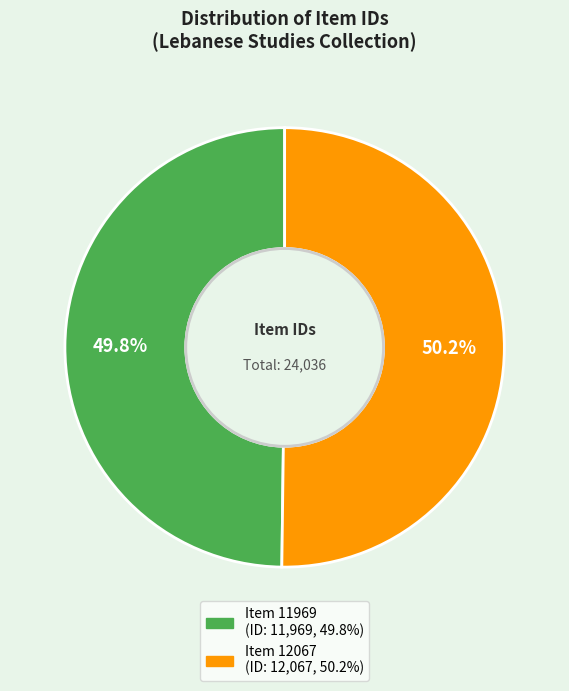

To the nearest percent, what percentage of the pie is Item 11969?

50%